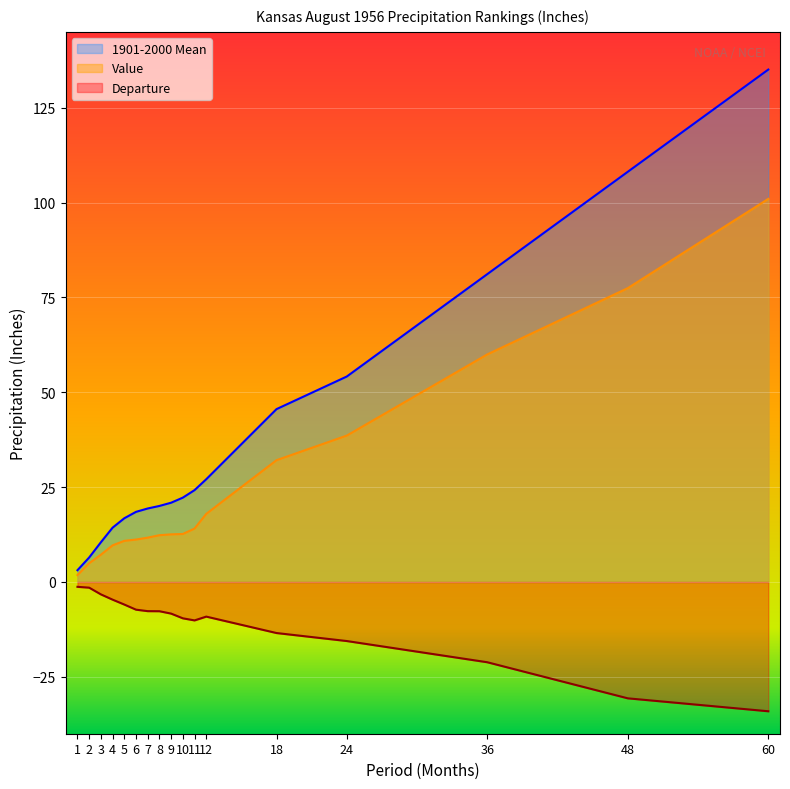

How many lines are shown in the chart?

3